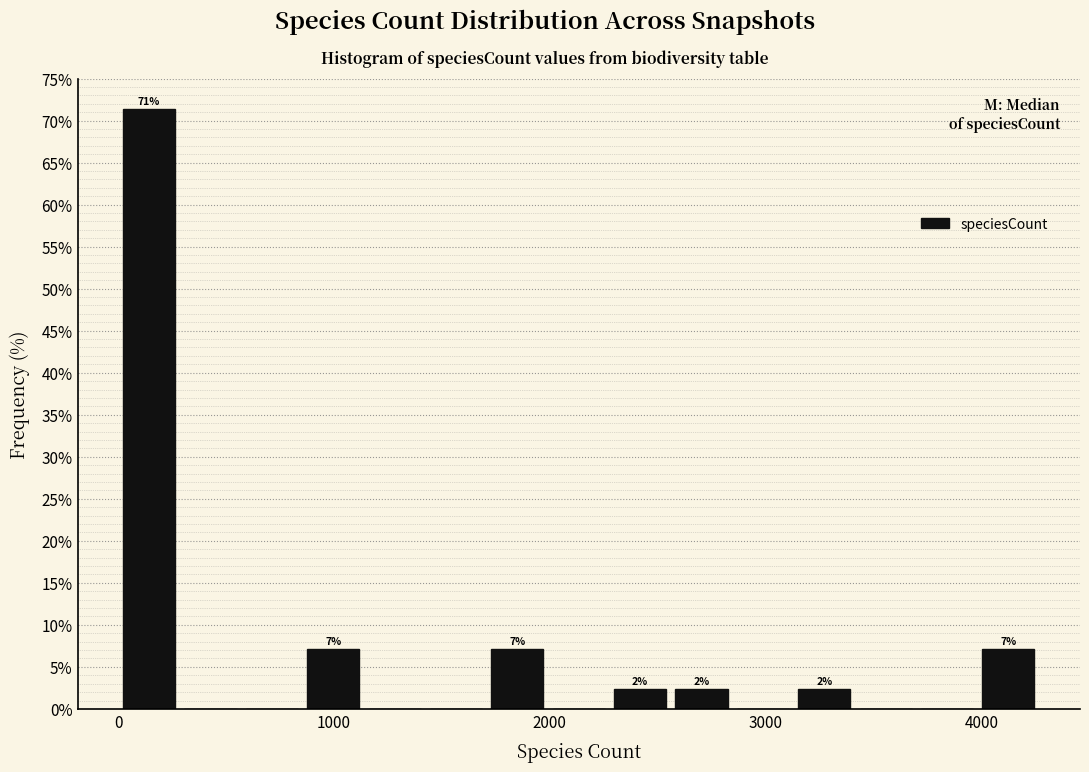

Around what value on the x-axis is the tallest bar? Give the approximate position of its centre, as read against the axis.

100